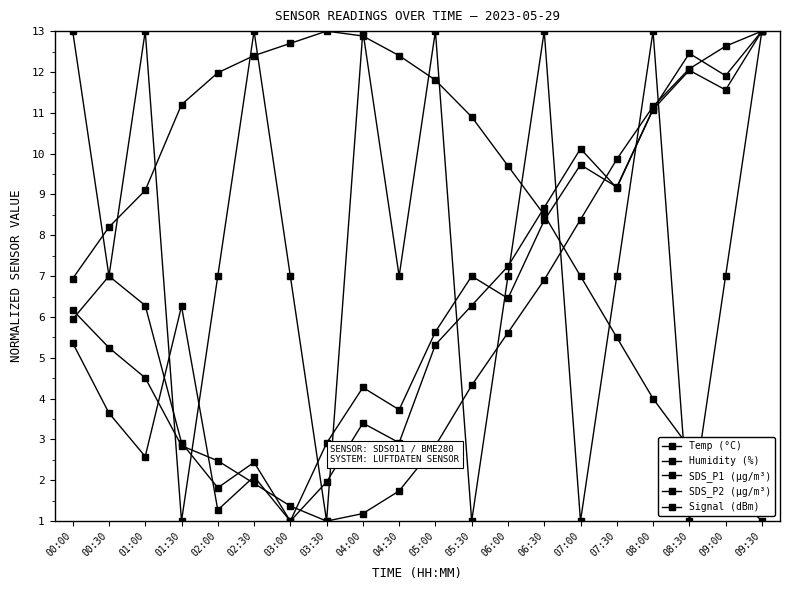

True or false: Signal (dBm) and SDS_P1 (μg/m³) intersect in this chart.

True